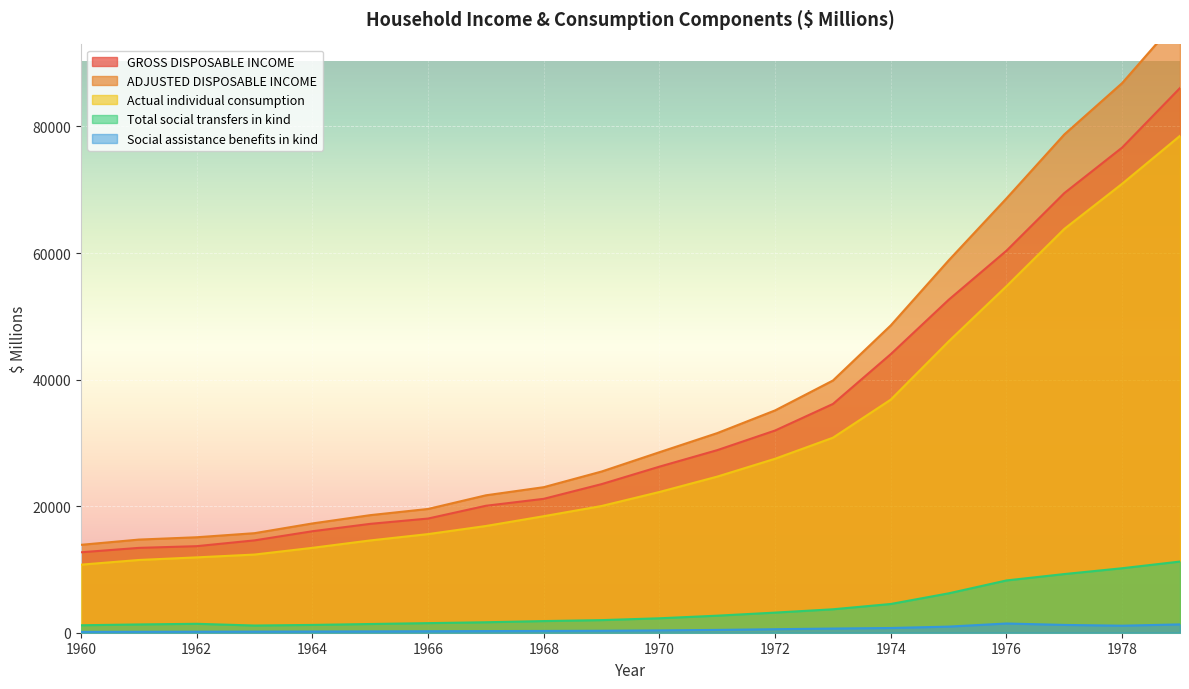

Reading right to left, list all the values displayed in this chart.

GROSS DISPOSABLE INCOME: 1979=86072	1978=76665	1977=69468	1976=60367	1975=52608	1974=44025	1973=36151	1972=31954	1971=28851	1970=26241	1969=23480	1968=21158	1967=20061	1966=18042	1965=17202	1964=16035	1963=14593	1962=13676	1961=13407	1960=12710
ADJUSTED DISPOSABLE INCOME: 1979=97320	1978=86854	1977=78738	1976=68628	1975=58831	1974=48567	1973=39856	1972=35133	1971=31545	1970=28523	1969=25472	1968=22999	1967=21714	1966=19558	1965=18579	1964=17268	1963=15730	1962=15086	1961=14717	1960=13889
Actual individual consumption: 1979=78517	1978=70945	1977=63811	1976=54754	1975=46035	1974=36838	1973=30817	1972=27493	1971=24670	1970=22239	1969=20024	1968=18412	1967=16865	1966=15584	1965=14583	1964=13413	1963=12352	1962=11908	1961=11495	1960=10755
Total social transfers in kind: 1979=11248	1978=10189	1977=9270	1976=8261	1975=6223	1974=4542	1973=3704	1972=3180	1971=2694	1970=2282	1969=1992	1968=1841	1967=1653	1966=1516	1965=1377	1964=1233	1963=1137	1962=1410	1961=1309	1960=1179
Social assistance benefits in kind: 1979=1317	1978=1110	1977=1232	1976=1458	1975=965	1974=745	1973=658	1972=555	1971=445	1970=367	1969=311	1968=280	1967=259	1966=237	1965=211	1964=192	1963=179	1962=163	1961=148	1960=134